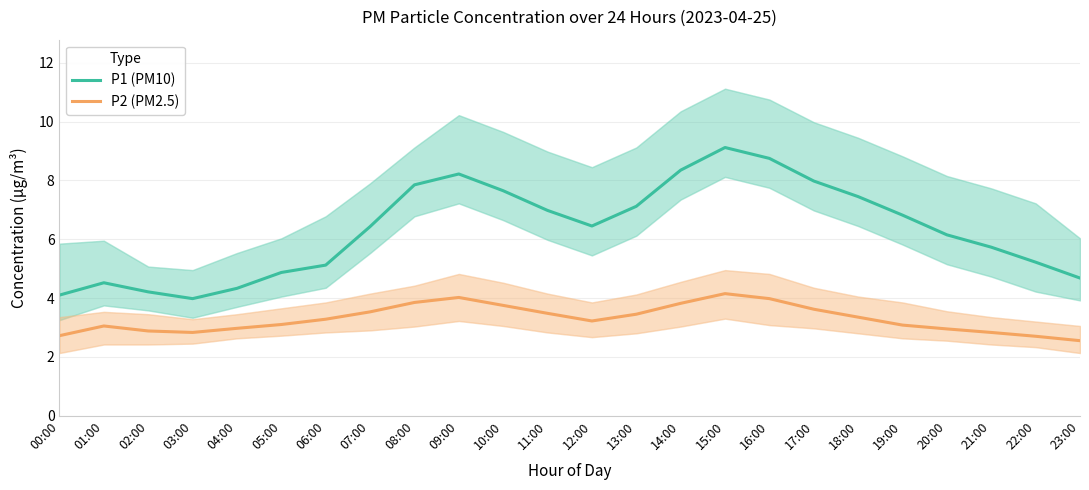

What position from the right is 18:00?

6